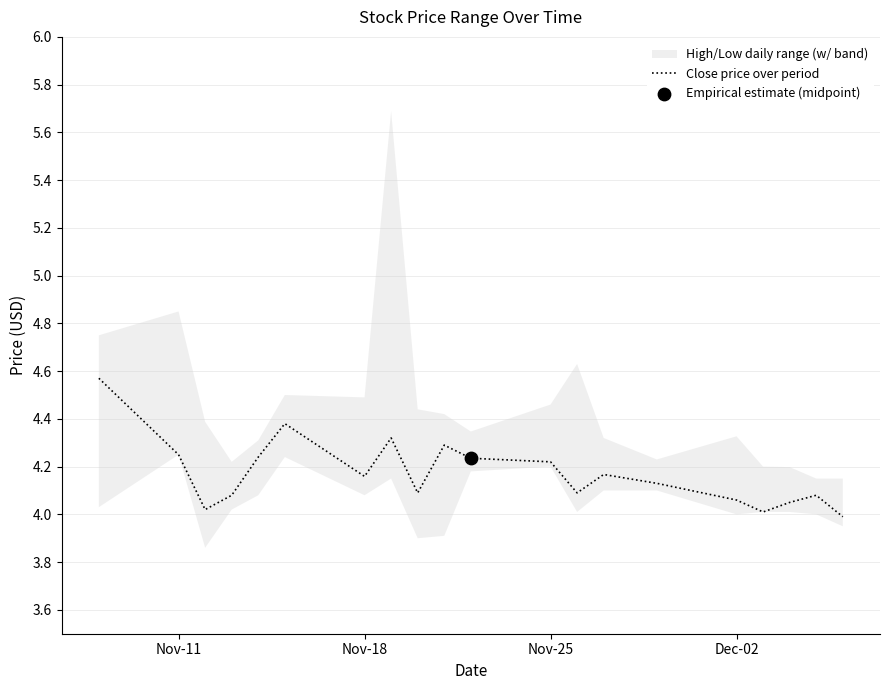

The Close price over period series shows 1.7 at Nov-25. True or false?

False